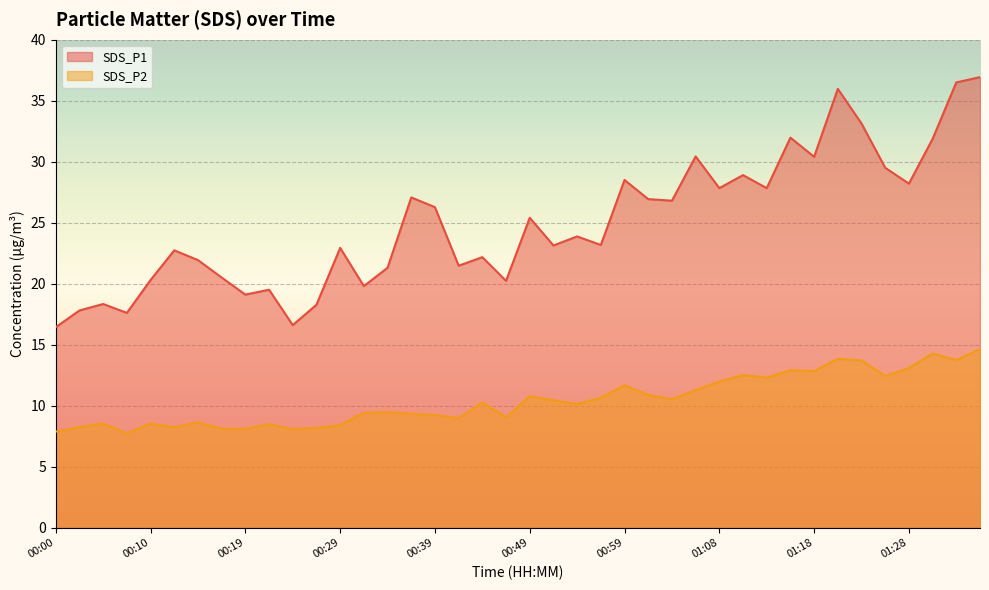

At how many categories does at least one series exceed 34?

3